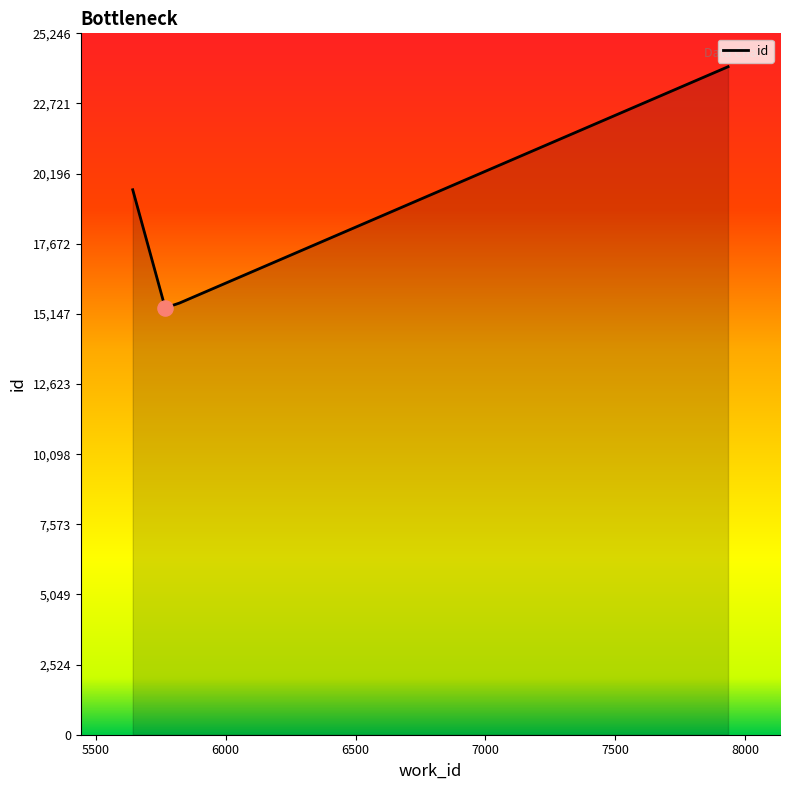

What is the greatest value displayed?

24044